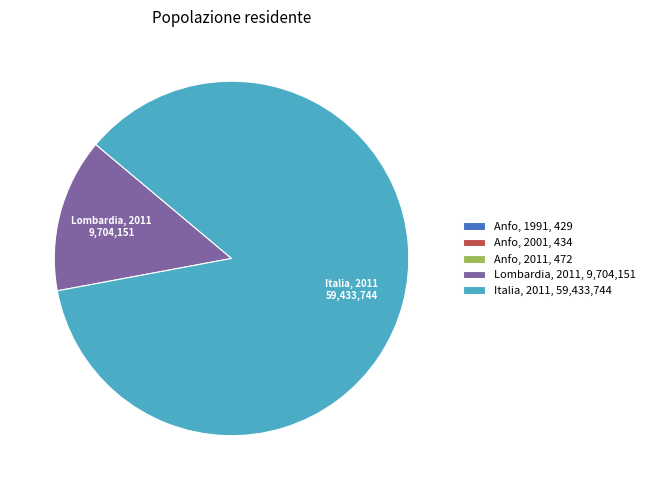

Is it true that Italia, 2011, 59,433,744 is 95% of the pie?

False